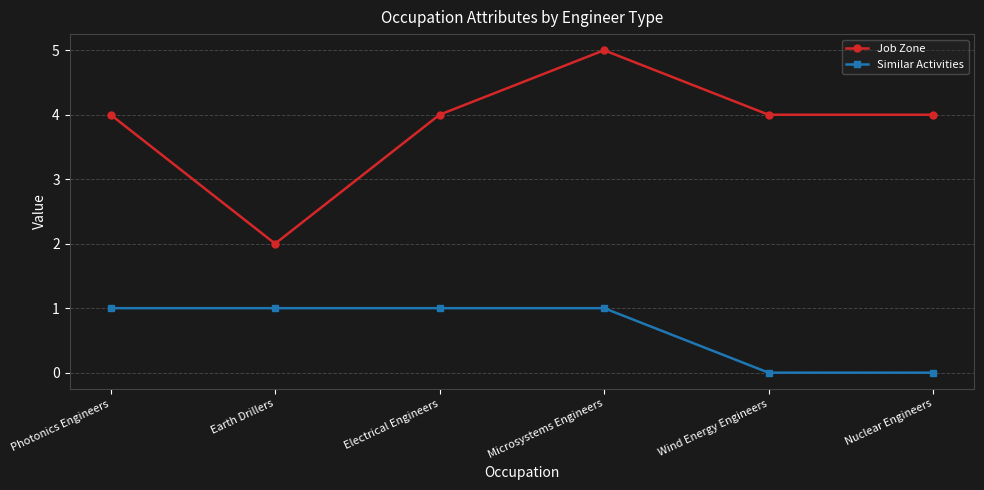

Reading left to right, extract all data points from this chart.

Job Zone: Photonics Engineers=4	Earth Drillers=2	Electrical Engineers=4	Microsystems Engineers=5	Wind Energy Engineers=4	Nuclear Engineers=4
Similar Activities: Photonics Engineers=1	Earth Drillers=1	Electrical Engineers=1	Microsystems Engineers=1	Wind Energy Engineers=0	Nuclear Engineers=0